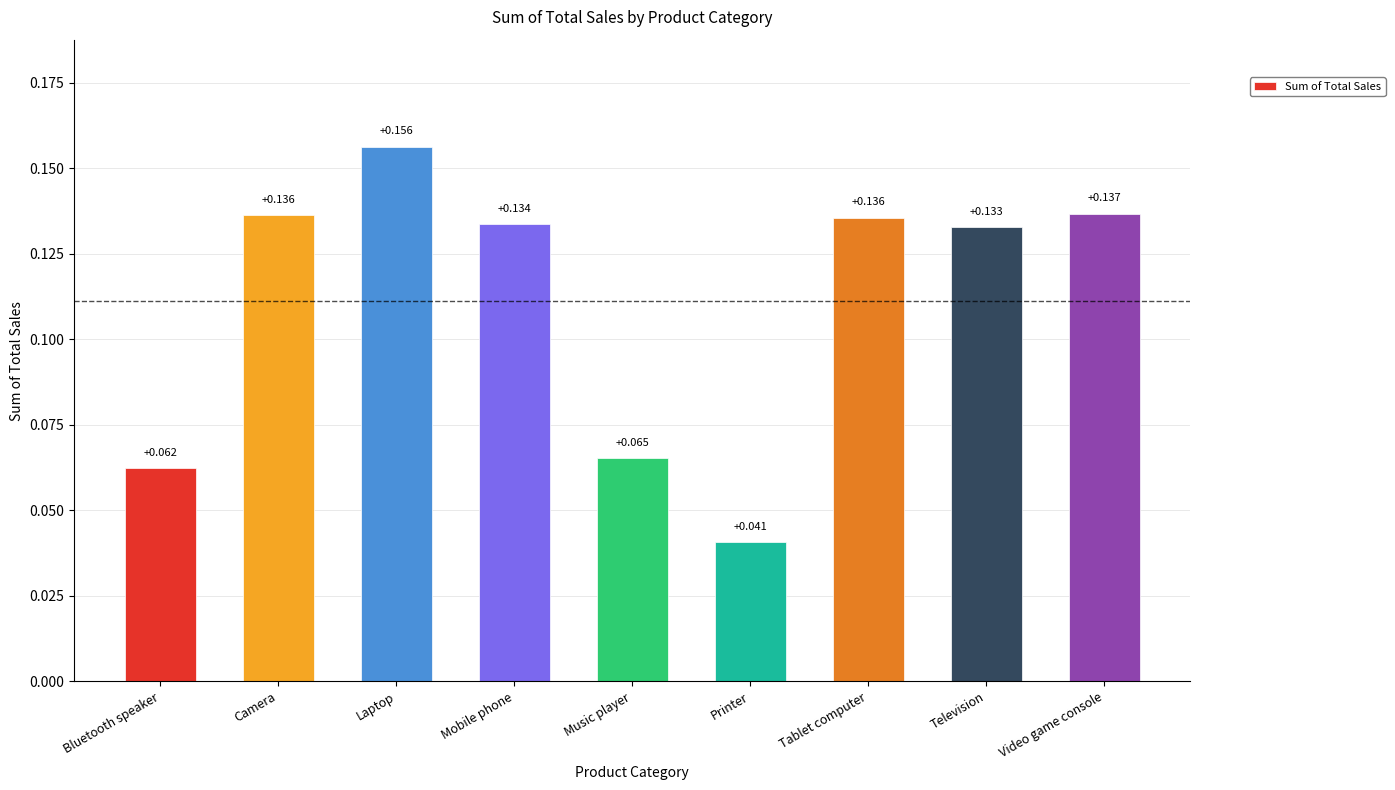

What is the label of the 4th bar from the right?

Printer